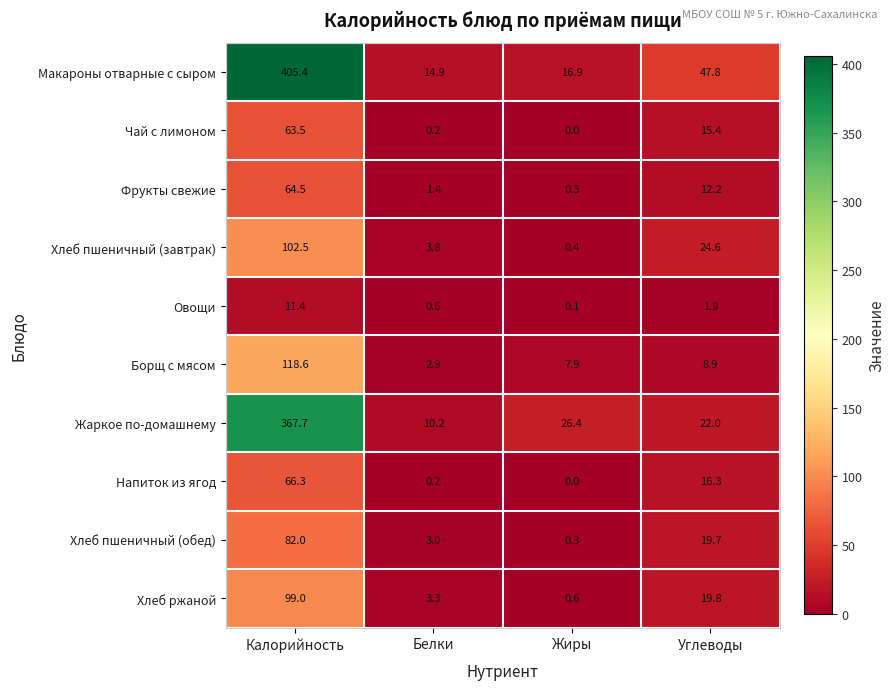

True or false: Чай с лимоном has a value of 15.4 at Углеводы.

True